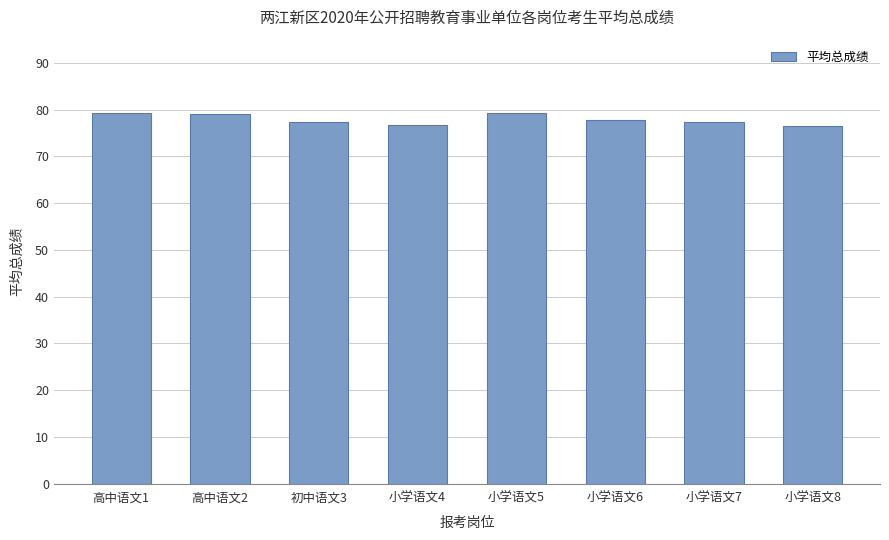

What is the greatest value displayed?

79.4